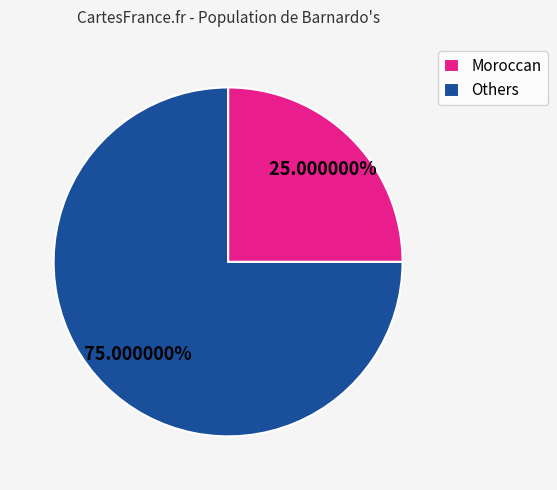

Is there a majority slice in this chart?

Yes